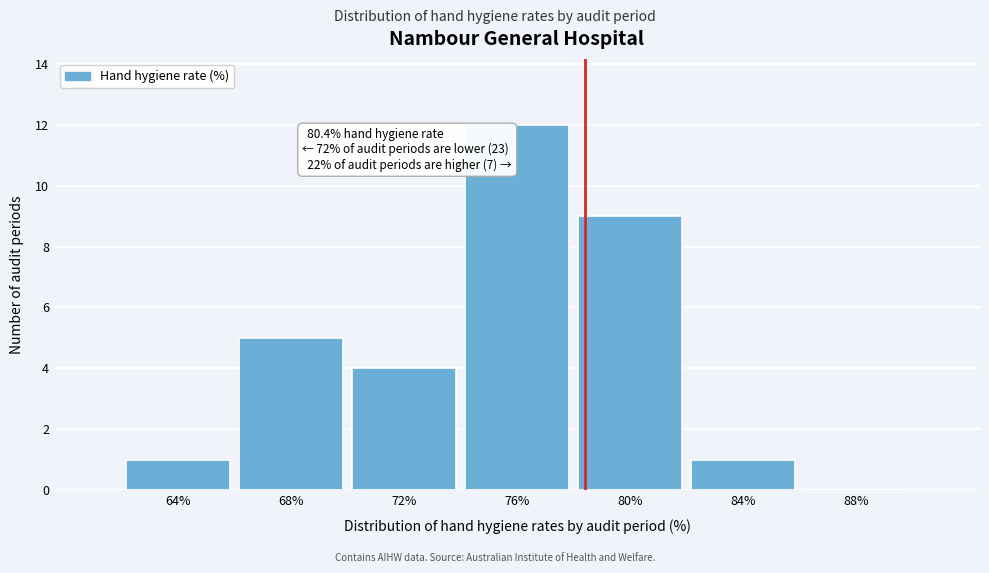

Reading left to right, list all the values displayed in this chart.

64%=1	68%=5	72%=4	76%=12	80%=9	84%=1	88%=0